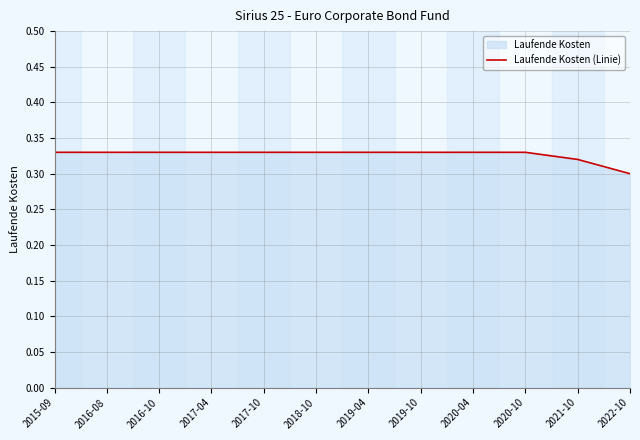

List the labels in order of value, smallest first.

2022-10, 2021-10, 2015-09, 2016-08, 2016-10, 2017-04, 2017-10, 2018-10, 2019-04, 2019-10, 2020-04, 2020-10